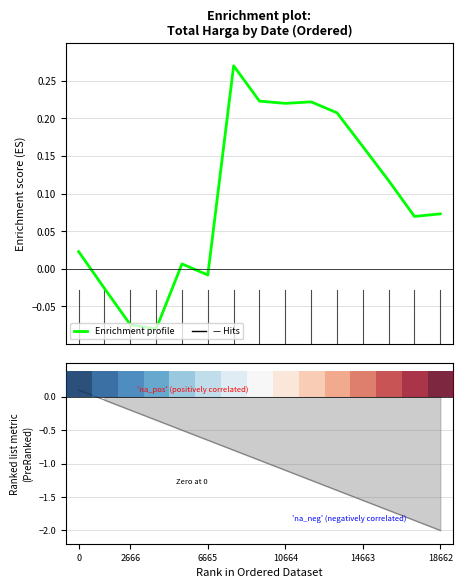

How many interior local peaks does the Enrichment profile series have?

3